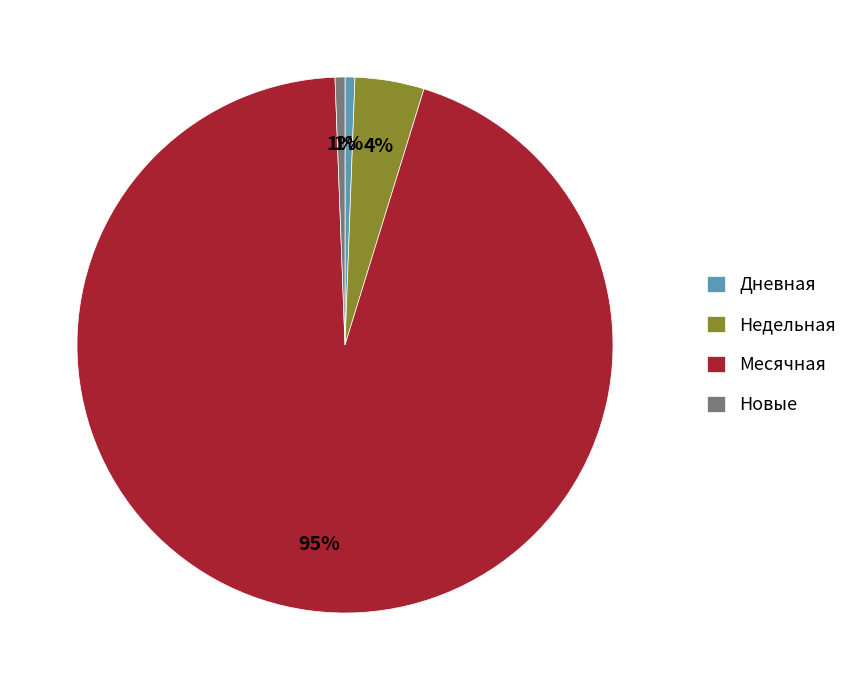

The Дневная slice represents 1% of the pie. True or false?

True